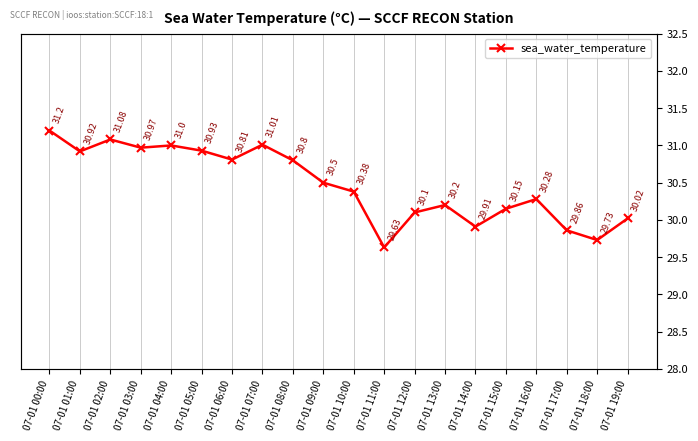

Between 07-01 17:00 and 07-01 03:00, which is larger?

07-01 03:00